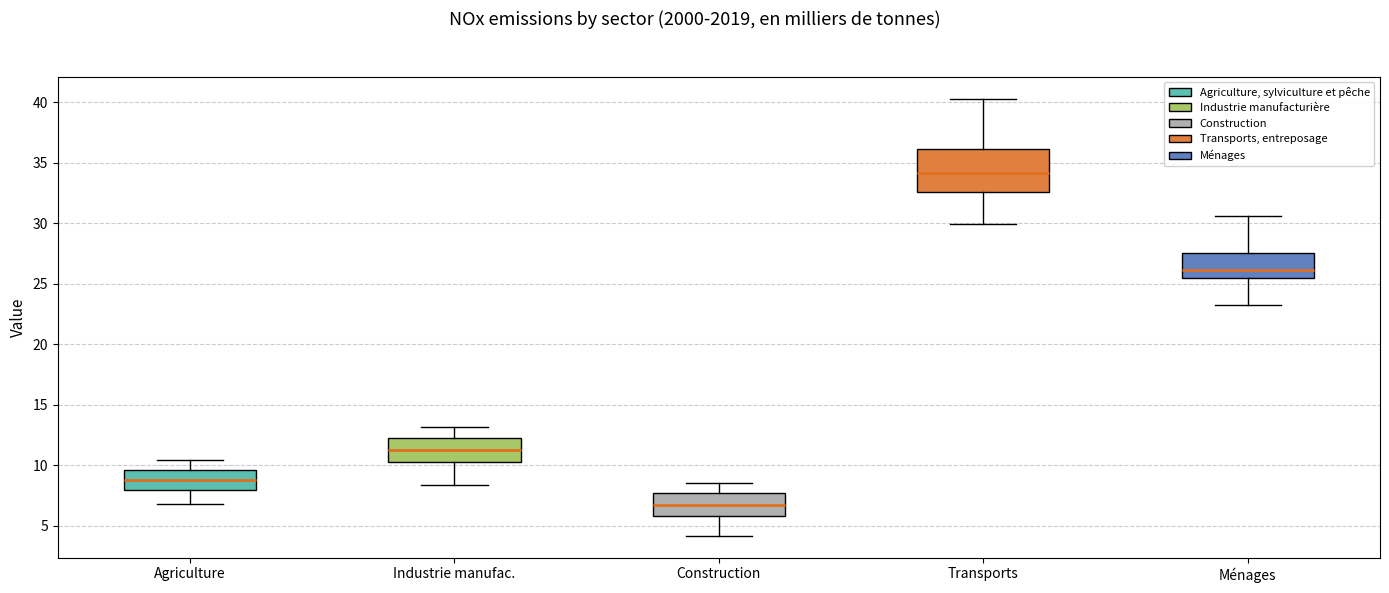

Which box has the highest median line?

Transports